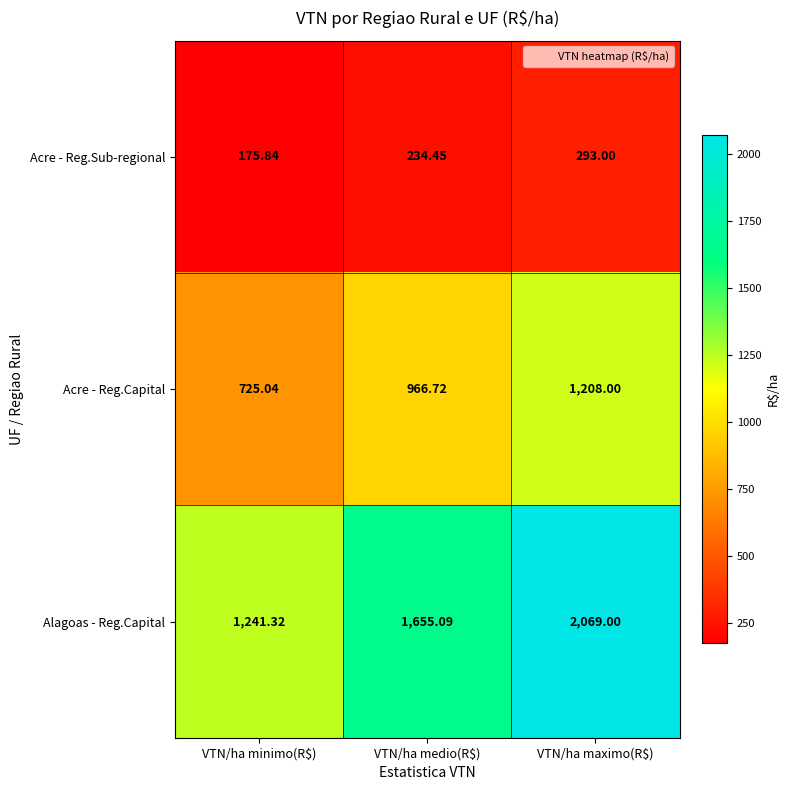

List the series in order of their peak value, lowest first.

Acre - Reg.Sub-regional, Acre - Reg.Capital, Alagoas - Reg.Capital